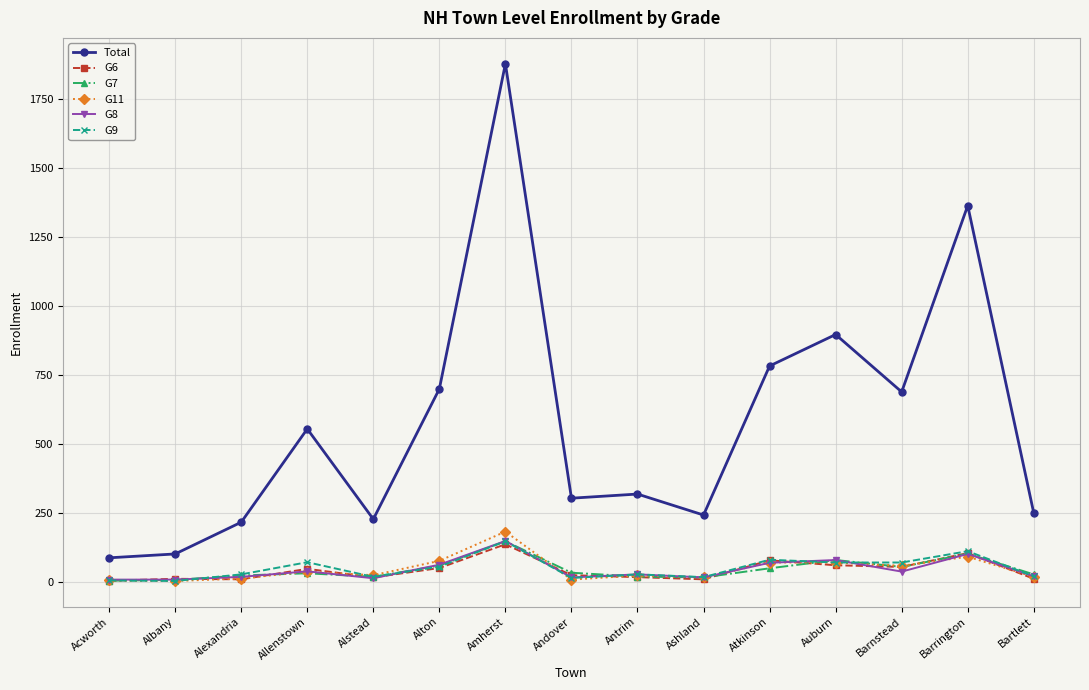

At which category is the sum across all series the highest?

Amherst